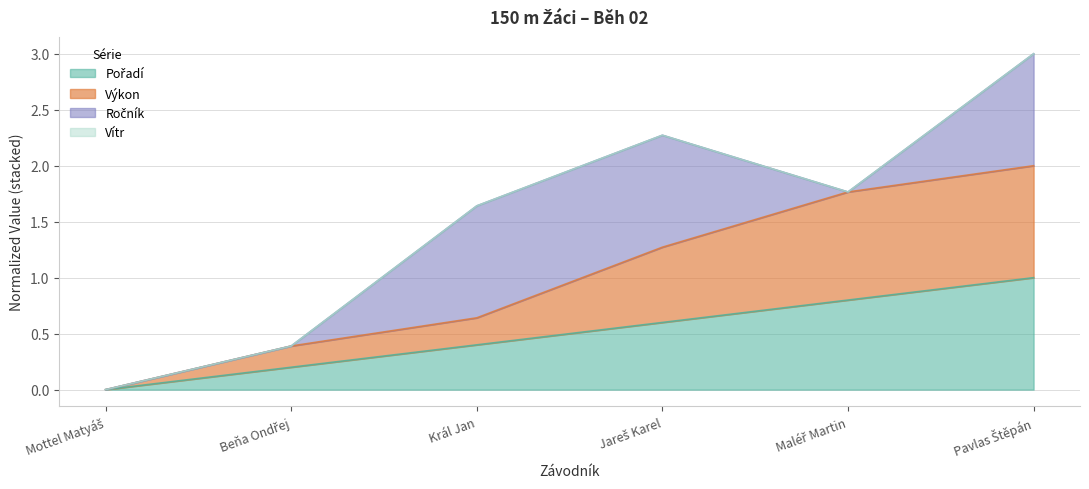

At which category does the chart reach its peak across all series?

Pavlas Štěpán